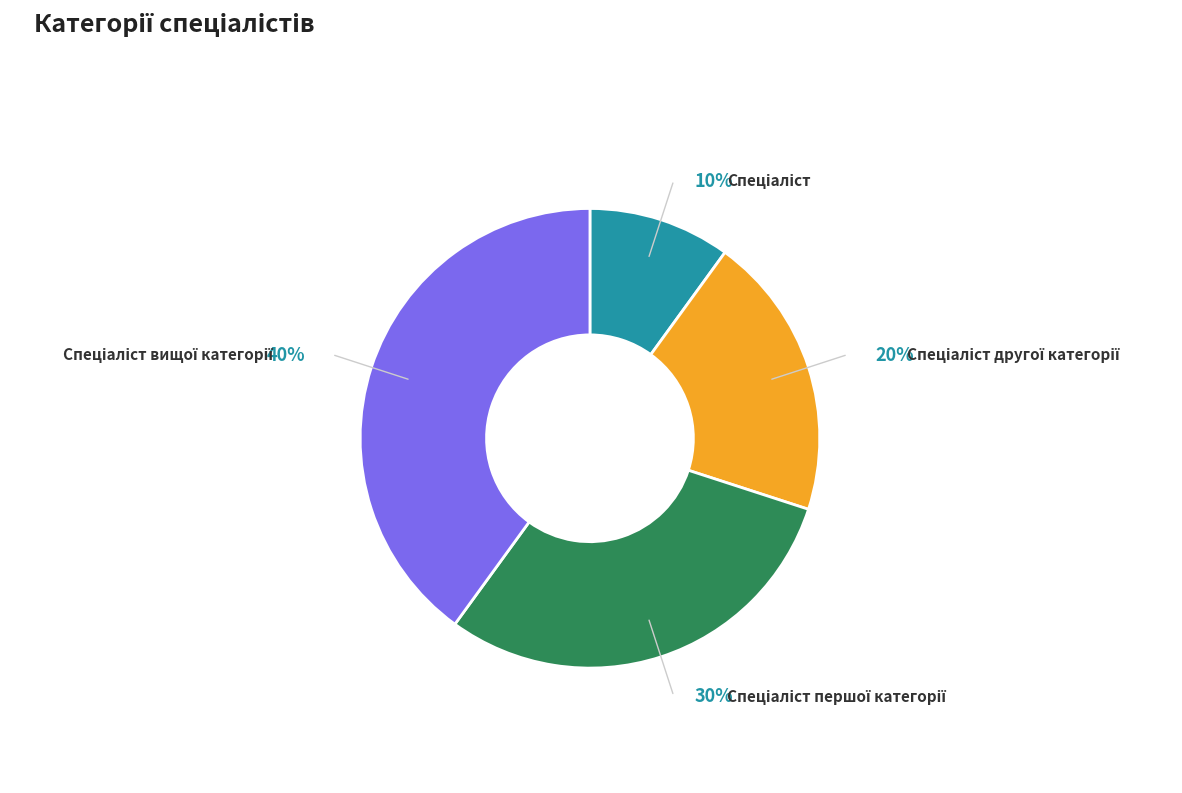

Is there any slice that represents more than half of the pie?

No